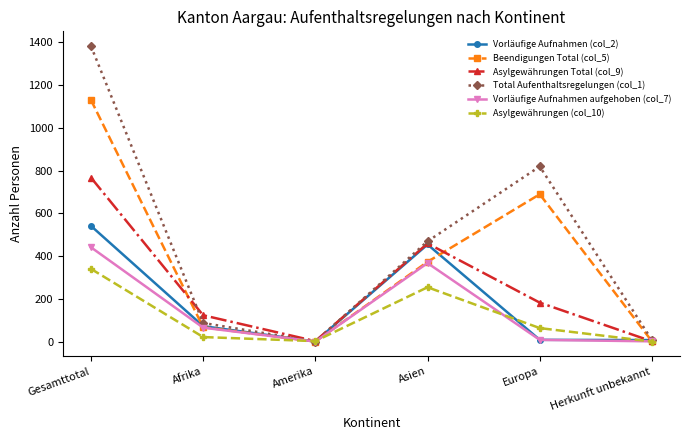

In Asylgewährungen Total (col_9), how many points are higher than both neighbors (excluding endpoints)?

1